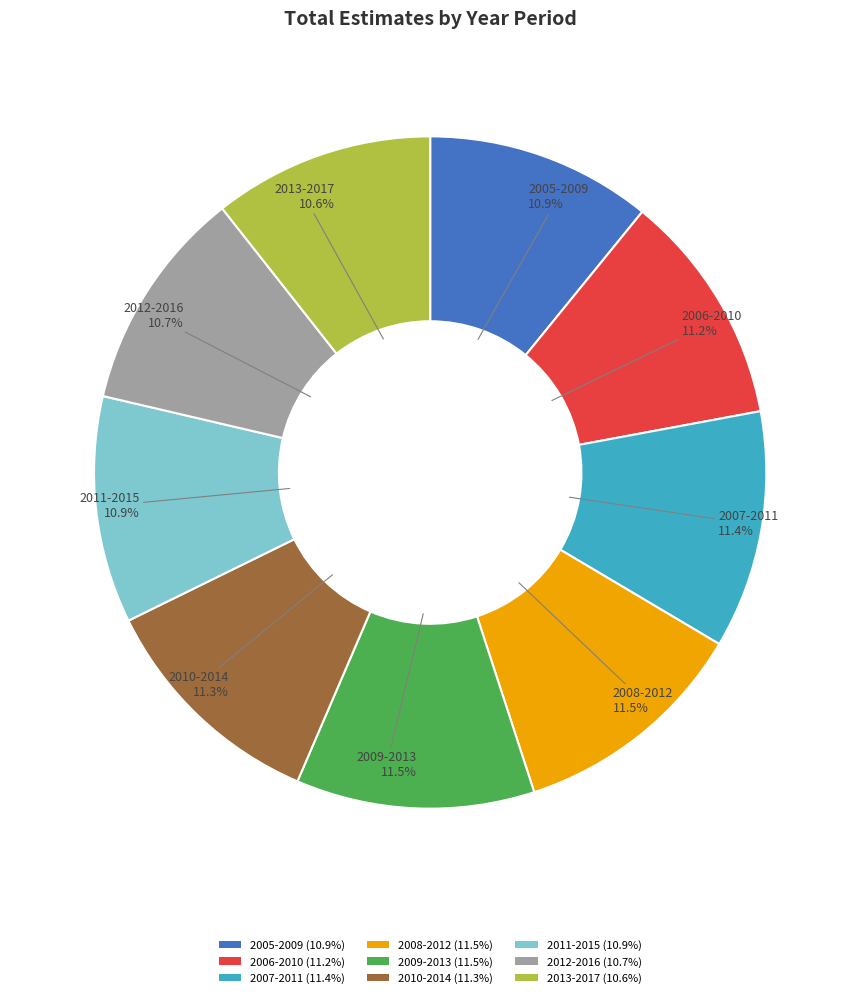

To the nearest percent, what portion does 2013-2017 represent?

11%